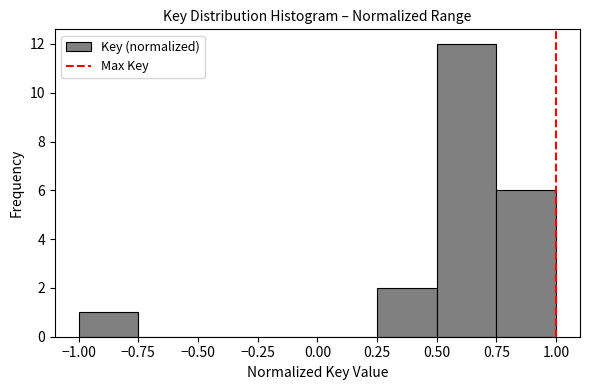

Reading left to right, transcribe this chart: for each bar, give the range it covers on the x-axis and its height. The values are not printed on the chart, so give them approximately, as read against the axis.

-1.00 to -0.75: 1
-0.75 to -0.50: 0
-0.50 to -0.25: 0
-0.25 to 0.00: 0
0.00 to 0.25: 0
0.25 to 0.50: 2
0.50 to 0.75: 12
0.75 to 1.00: 6